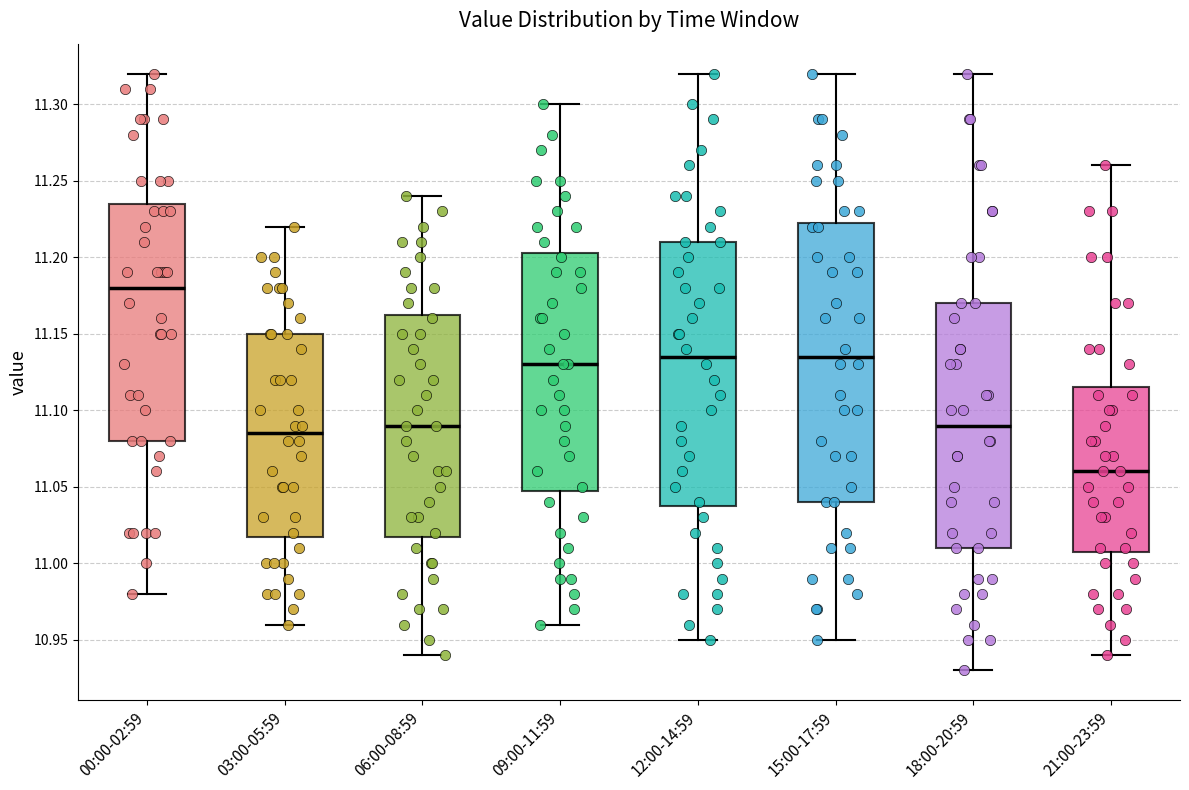

Where does the upper whisker of the box for 21:00-23:59 end on the y-axis? The values are not printed on the chart, so give them approximately, as read against the axis.

11.260